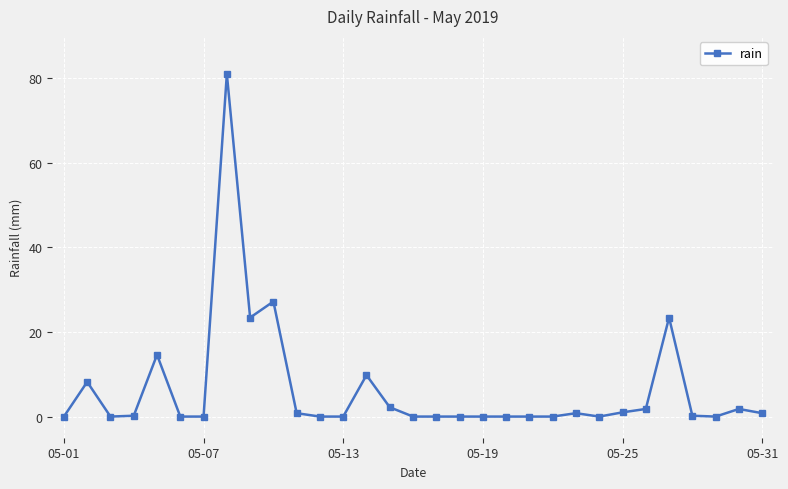

Does the chart display data point markers on the line(s)?

Yes